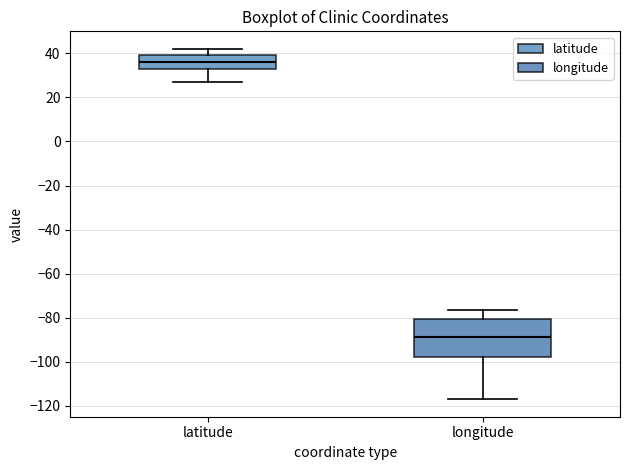

Which box's median line is the lowest?

longitude